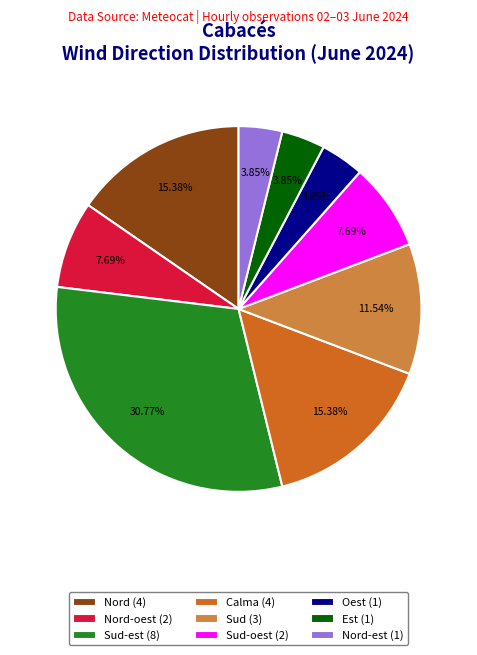

Is the sum of Nord-oest (2) and Oest (1) greater than half?

No